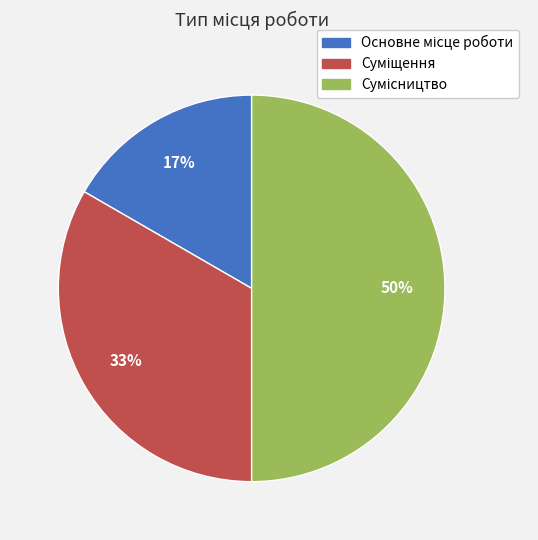

To the nearest percent, what is the average slice percentage?

33%